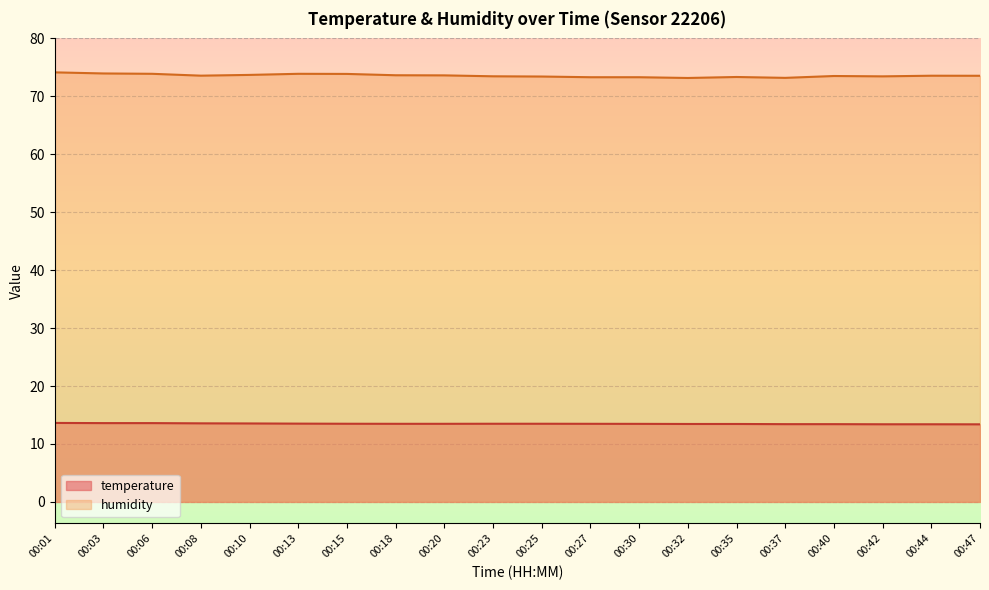

At which label does humidity reach its peak?

00:01